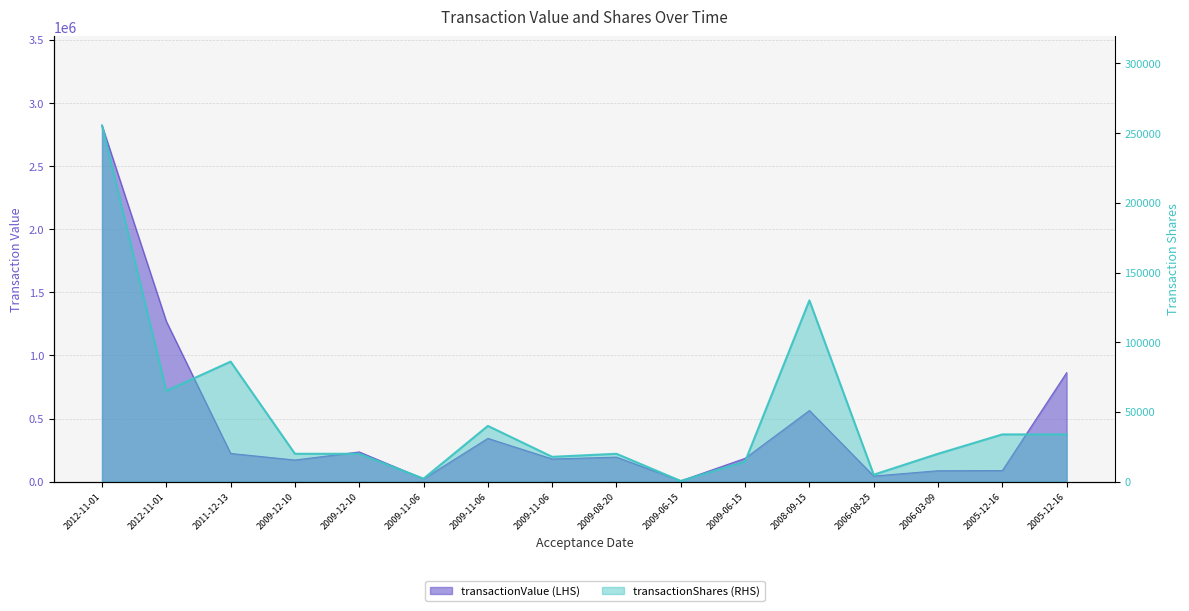

What is the sum of the transactionShares values at 2009-06-15 and 2011-12-13?

100605